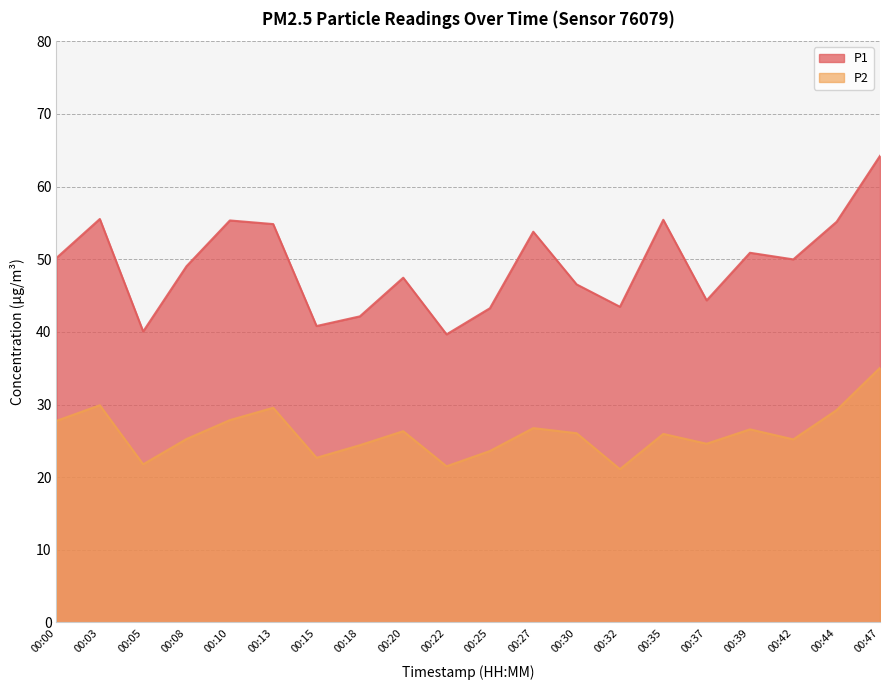

List the series in order of their peak value, lowest first.

P2, P1